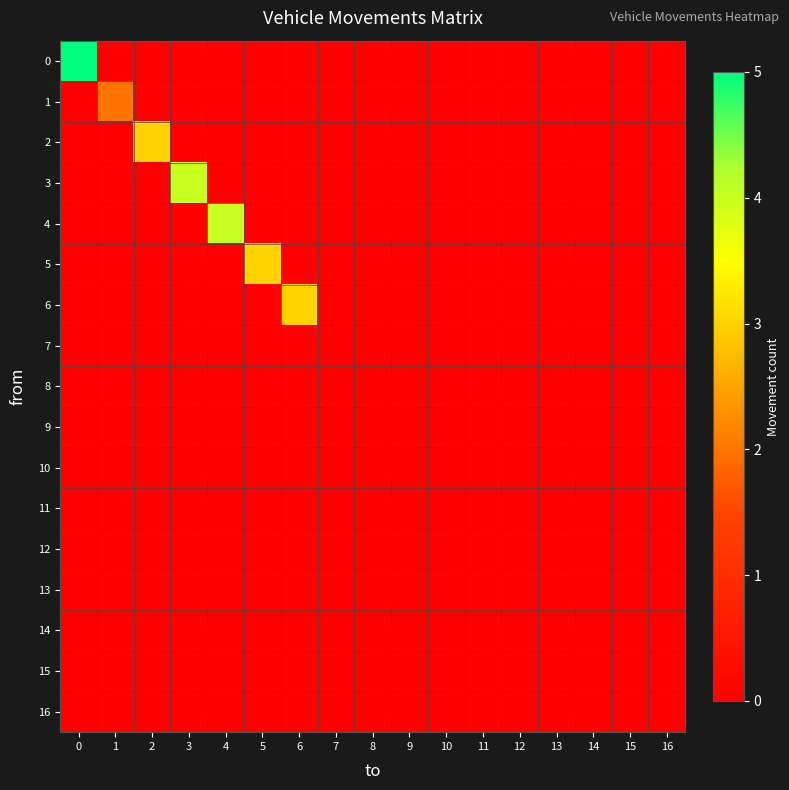

Reading right to left, what are all the values shown in this chart?

0: 16=0	15=0	14=0	13=0	12=0	11=0	10=0	9=0	8=0	7=0	6=0	5=0	4=0	3=0	2=0	1=0	0=5
1: 16=0	15=0	14=0	13=0	12=0	11=0	10=0	9=0	8=0	7=0	6=0	5=0	4=0	3=0	2=0	1=2	0=0
2: 16=0	15=0	14=0	13=0	12=0	11=0	10=0	9=0	8=0	7=0	6=0	5=0	4=0	3=0	2=3	1=0	0=0
3: 16=0	15=0	14=0	13=0	12=0	11=0	10=0	9=0	8=0	7=0	6=0	5=0	4=0	3=4	2=0	1=0	0=0
4: 16=0	15=0	14=0	13=0	12=0	11=0	10=0	9=0	8=0	7=0	6=0	5=0	4=4	3=0	2=0	1=0	0=0
5: 16=0	15=0	14=0	13=0	12=0	11=0	10=0	9=0	8=0	7=0	6=0	5=3	4=0	3=0	2=0	1=0	0=0
6: 16=0	15=0	14=0	13=0	12=0	11=0	10=0	9=0	8=0	7=0	6=3	5=0	4=0	3=0	2=0	1=0	0=0
7: 16=0	15=0	14=0	13=0	12=0	11=0	10=0	9=0	8=0	7=0	6=0	5=0	4=0	3=0	2=0	1=0	0=0
8: 16=0	15=0	14=0	13=0	12=0	11=0	10=0	9=0	8=0	7=0	6=0	5=0	4=0	3=0	2=0	1=0	0=0
9: 16=0	15=0	14=0	13=0	12=0	11=0	10=0	9=0	8=0	7=0	6=0	5=0	4=0	3=0	2=0	1=0	0=0
10: 16=0	15=0	14=0	13=0	12=0	11=0	10=0	9=0	8=0	7=0	6=0	5=0	4=0	3=0	2=0	1=0	0=0
11: 16=0	15=0	14=0	13=0	12=0	11=0	10=0	9=0	8=0	7=0	6=0	5=0	4=0	3=0	2=0	1=0	0=0
12: 16=0	15=0	14=0	13=0	12=0	11=0	10=0	9=0	8=0	7=0	6=0	5=0	4=0	3=0	2=0	1=0	0=0
13: 16=0	15=0	14=0	13=0	12=0	11=0	10=0	9=0	8=0	7=0	6=0	5=0	4=0	3=0	2=0	1=0	0=0
14: 16=0	15=0	14=0	13=0	12=0	11=0	10=0	9=0	8=0	7=0	6=0	5=0	4=0	3=0	2=0	1=0	0=0
15: 16=0	15=0	14=0	13=0	12=0	11=0	10=0	9=0	8=0	7=0	6=0	5=0	4=0	3=0	2=0	1=0	0=0
16: 16=0	15=0	14=0	13=0	12=0	11=0	10=0	9=0	8=0	7=0	6=0	5=0	4=0	3=0	2=0	1=0	0=0